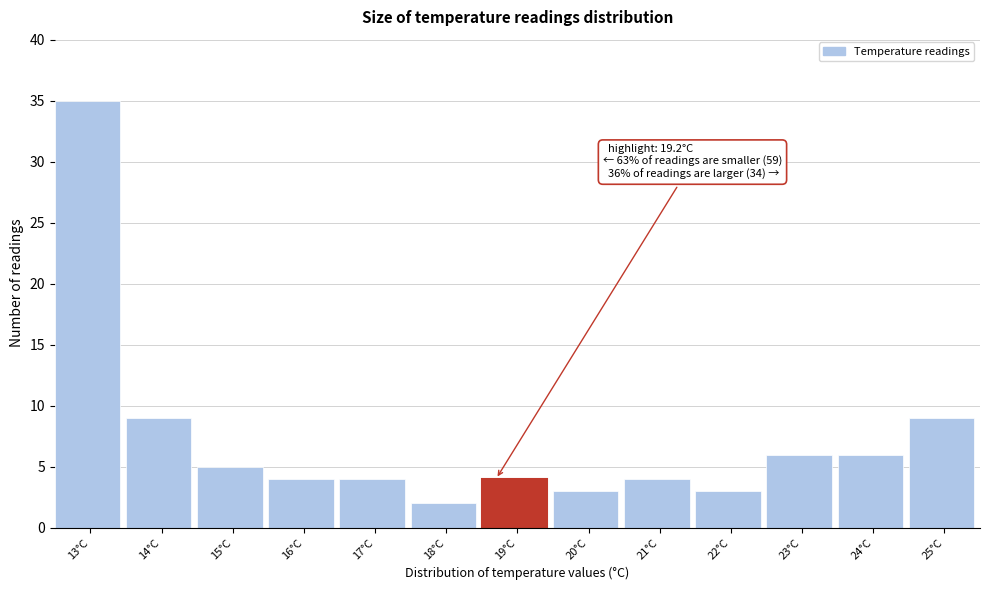

Reading left to right, extract all data points from this chart.

13°C=35	14°C=9	15°C=5	16°C=4	17°C=4	18°C=2	19°C=4	20°C=3	21°C=4	22°C=3	23°C=6	24°C=6	25°C=9